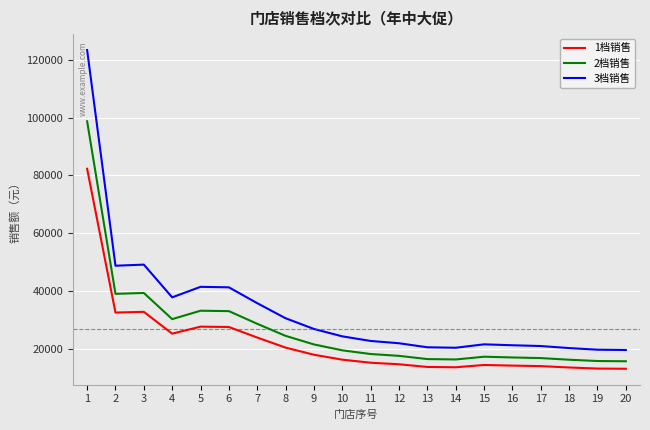

What is the total value across all series at 11?

55841.6